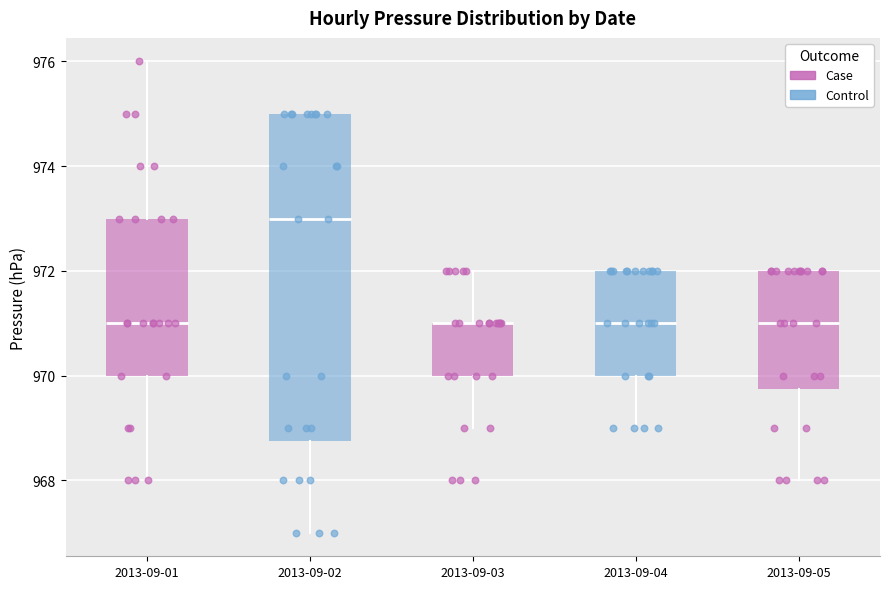

Comparing the boxes themselves (not the whiskers), which one is the tallest?

2013-09-02